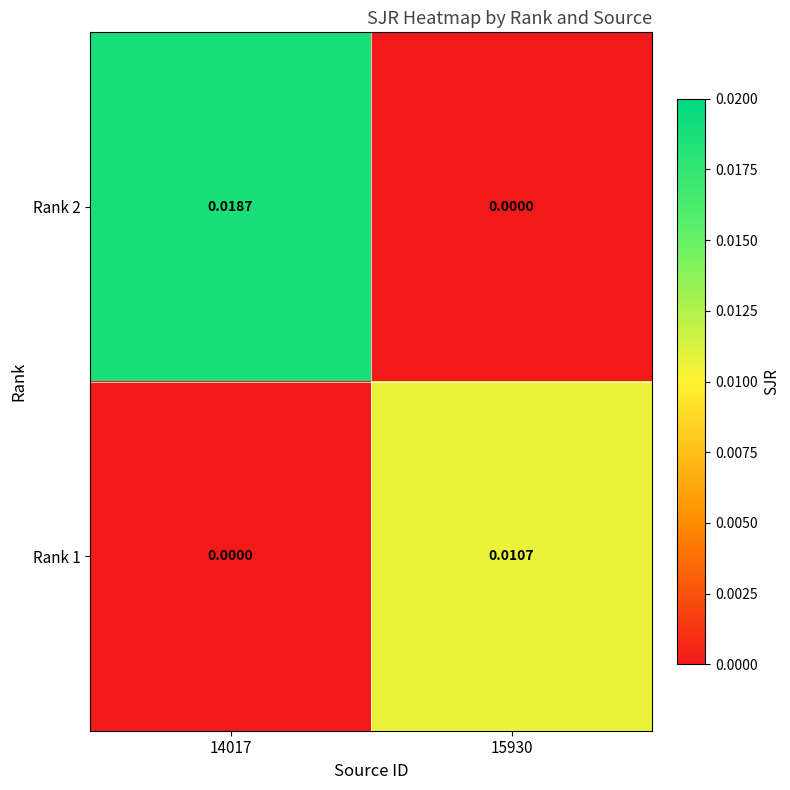

At which category is the sum across all series the highest?

14017